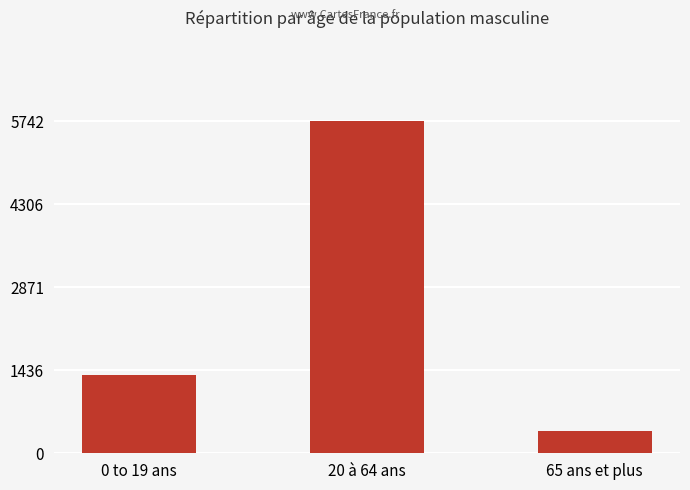

What is the difference between the values at 65 ans et plus and 20 à 64 ans?

5358